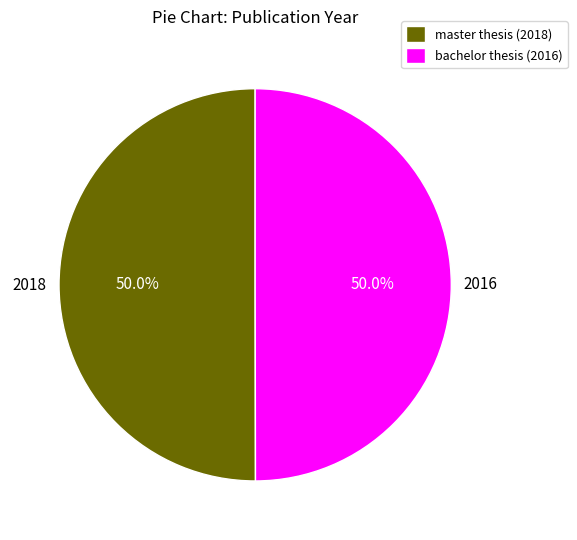

What portion of the pie excludes bachelor thesis (2016)?

50.0%